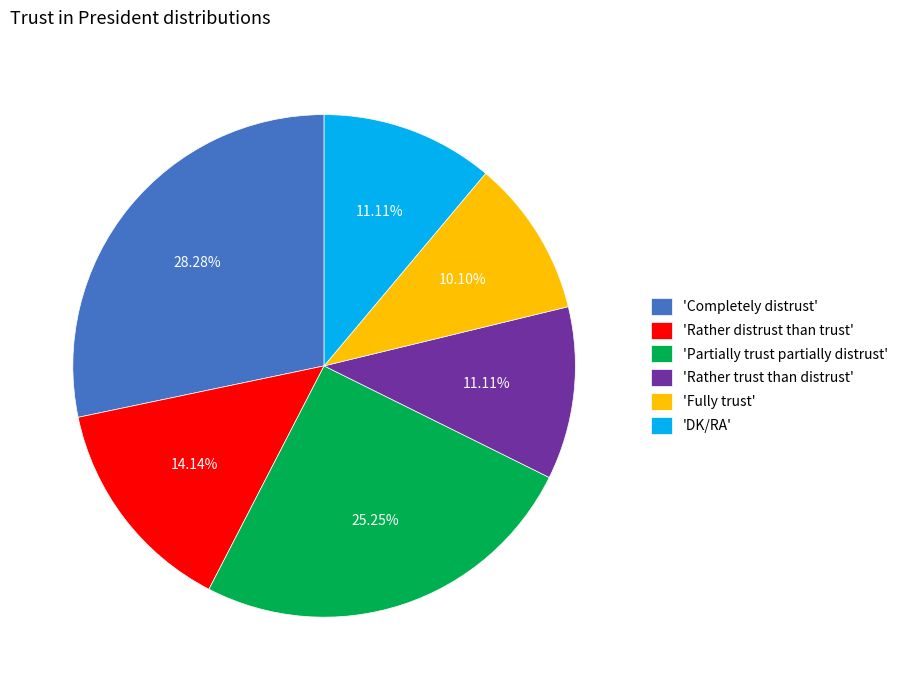

Is there a majority slice in this chart?

No